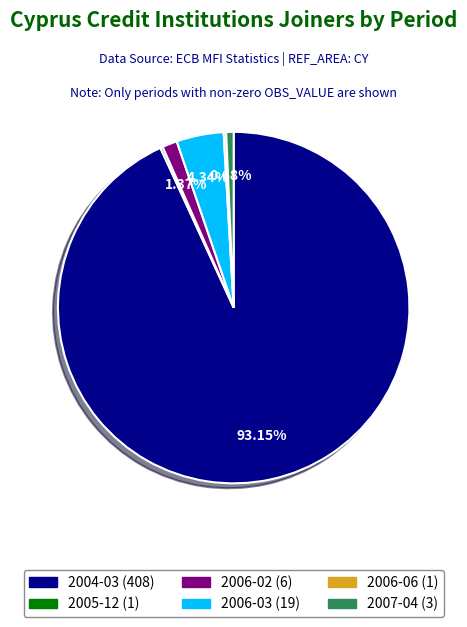

The 2006-03 slice represents 16% of the pie. True or false?

False